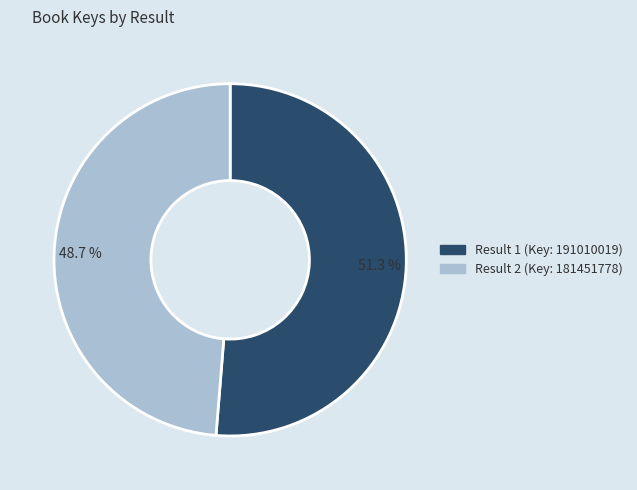

Does any single category account for the majority?

Yes